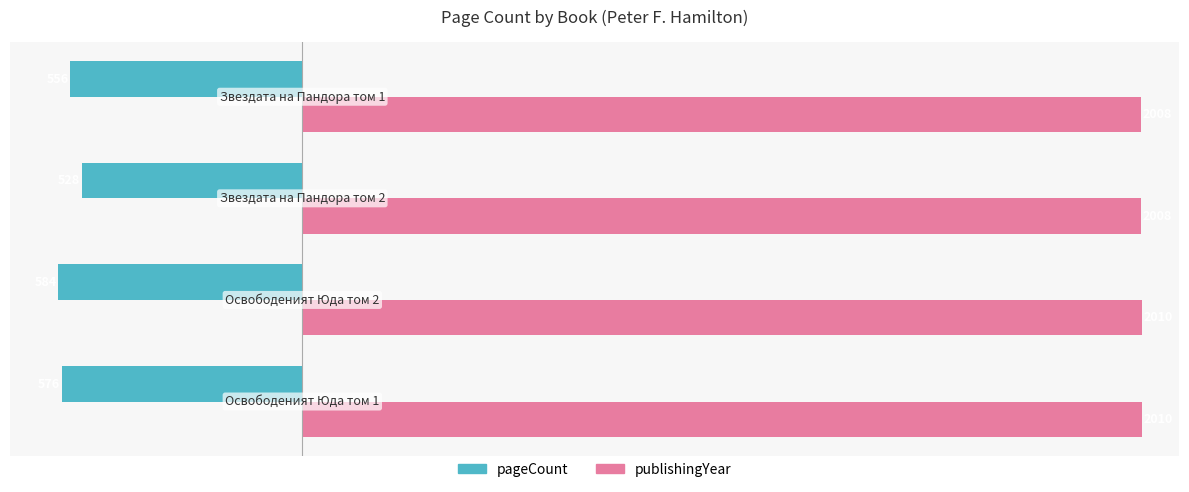

What is the minimum value shown in the chart?

-584